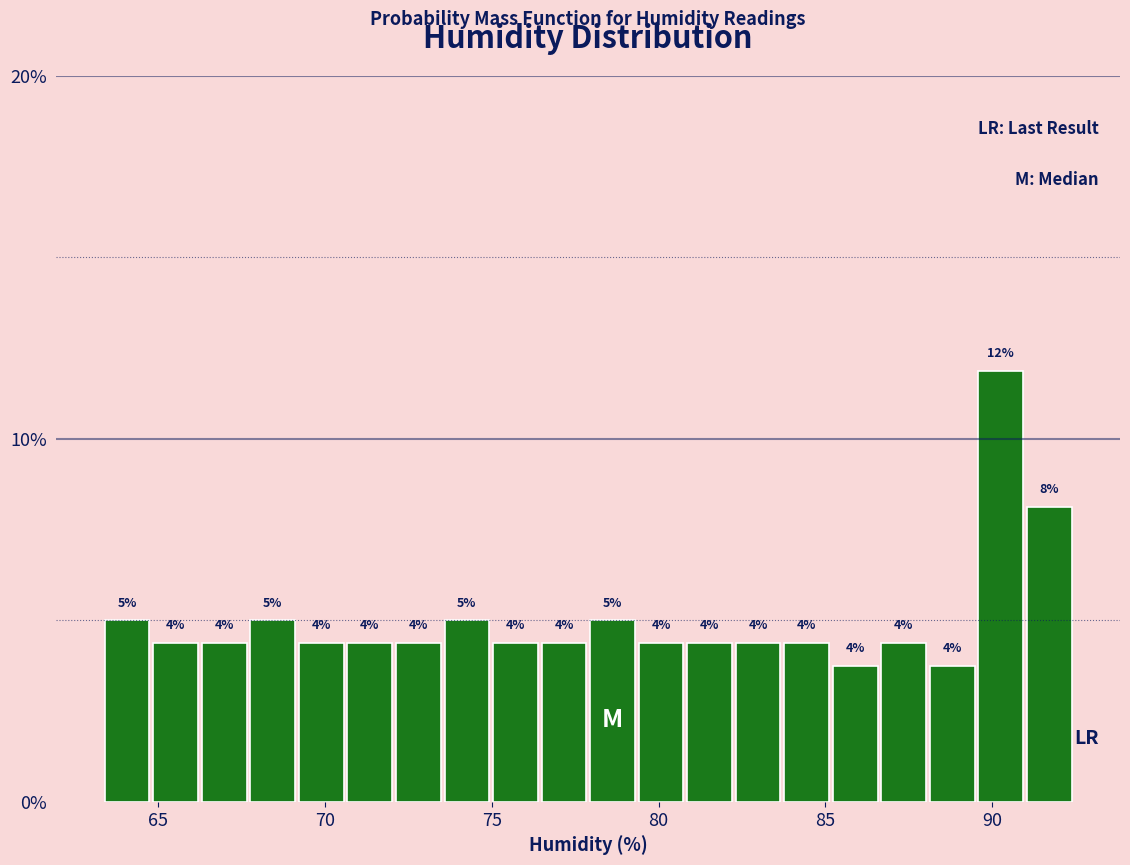

Read against the x-axis, roughly where is the centre of the tallest bar?

90.5